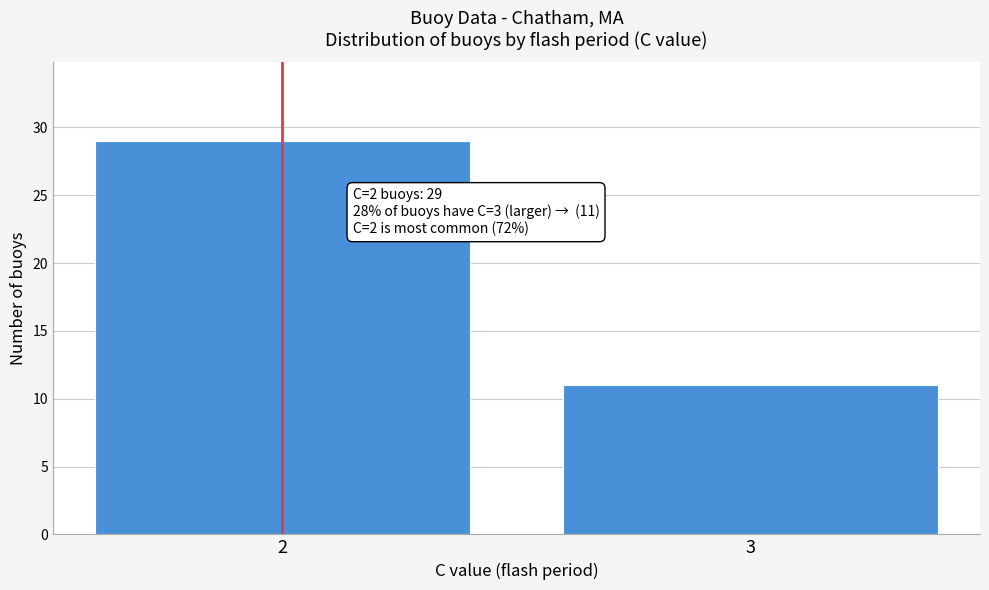

Reading left to right, extract all data points from this chart.

29	11